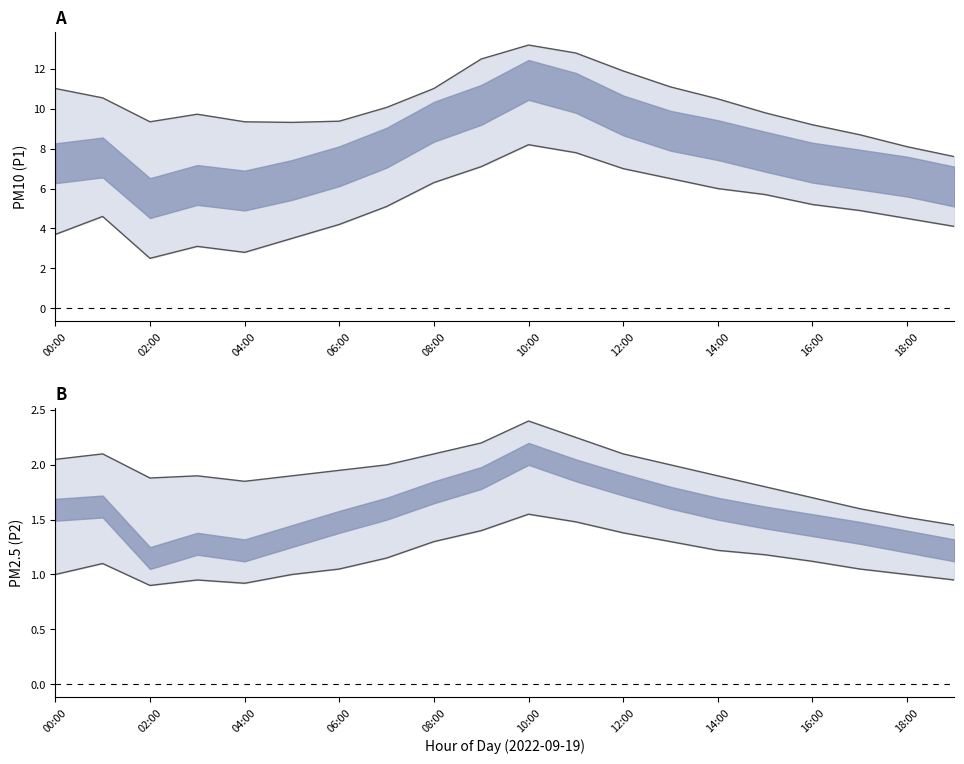

Which series has the largest range (max minus min)?

P1 lower